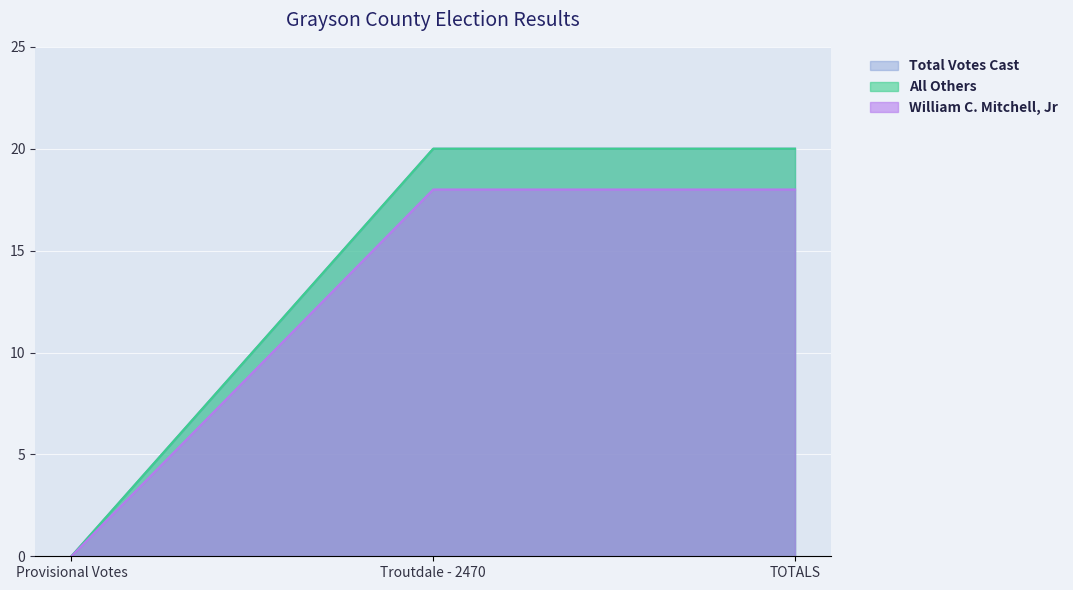

How many lines are shown in the chart?

3